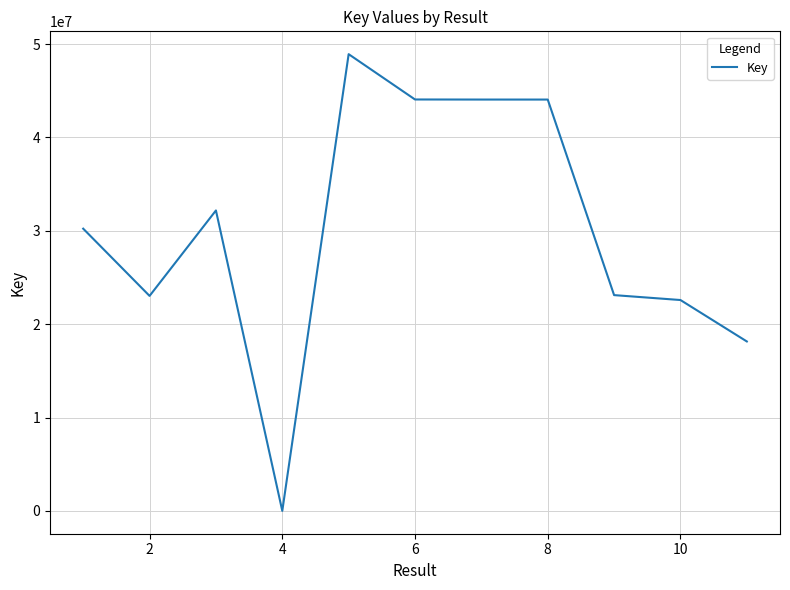

What is the difference between the maximum and minimum values?

48910664